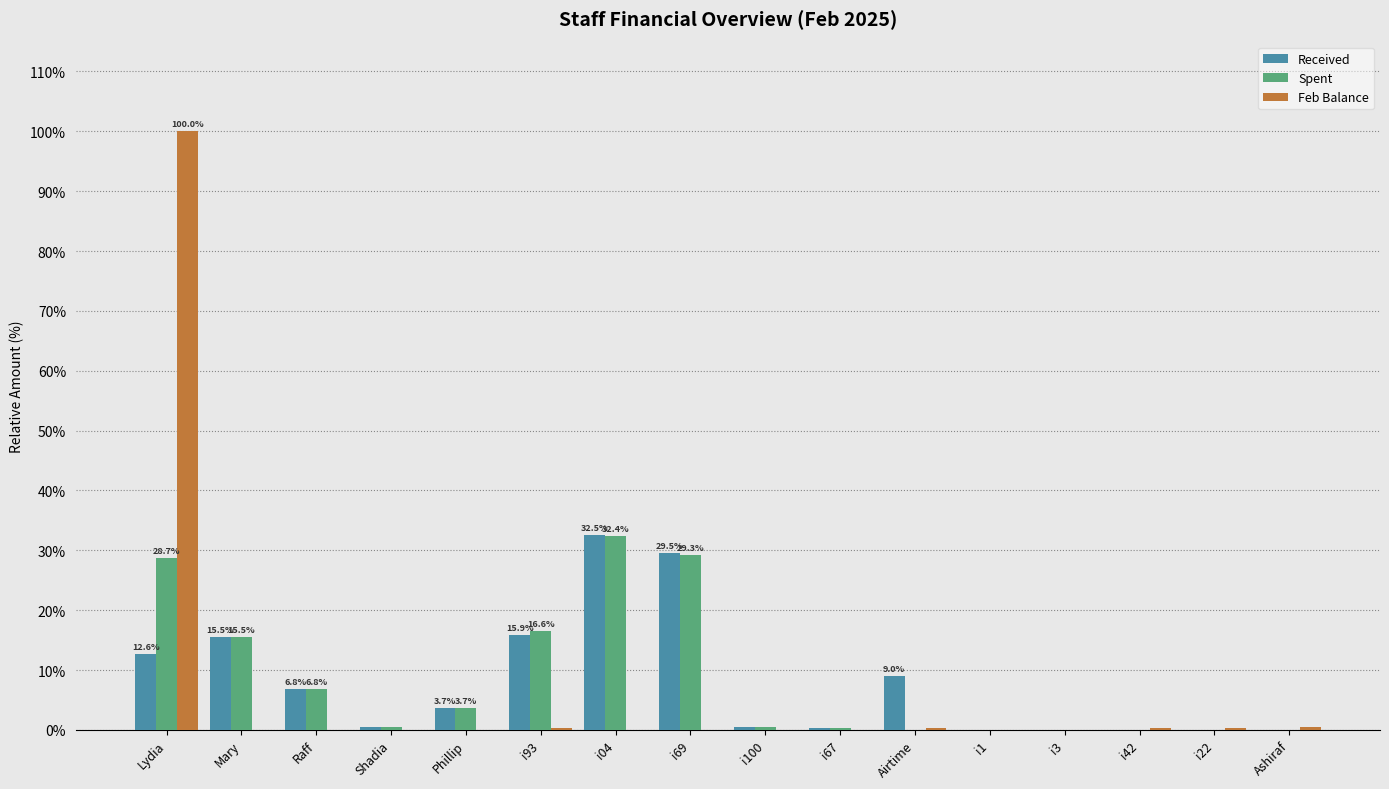

At which label does Spent reach its peak?

i04